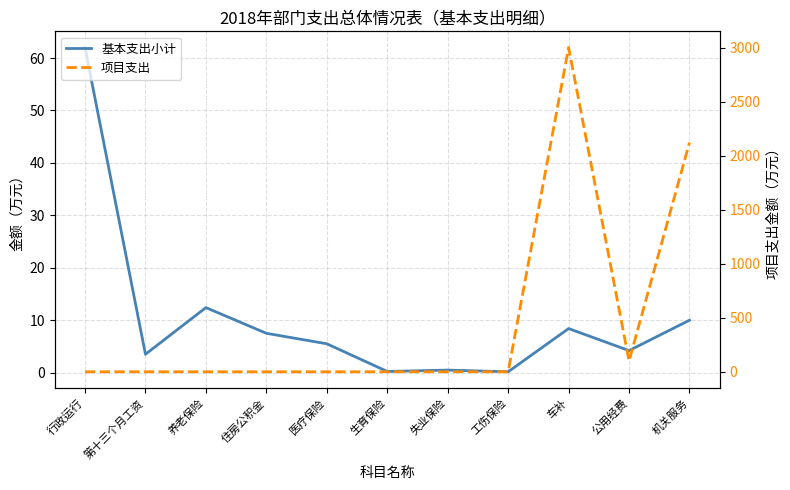

What are all the series names shown in the legend?

基本支出小计, 项目支出